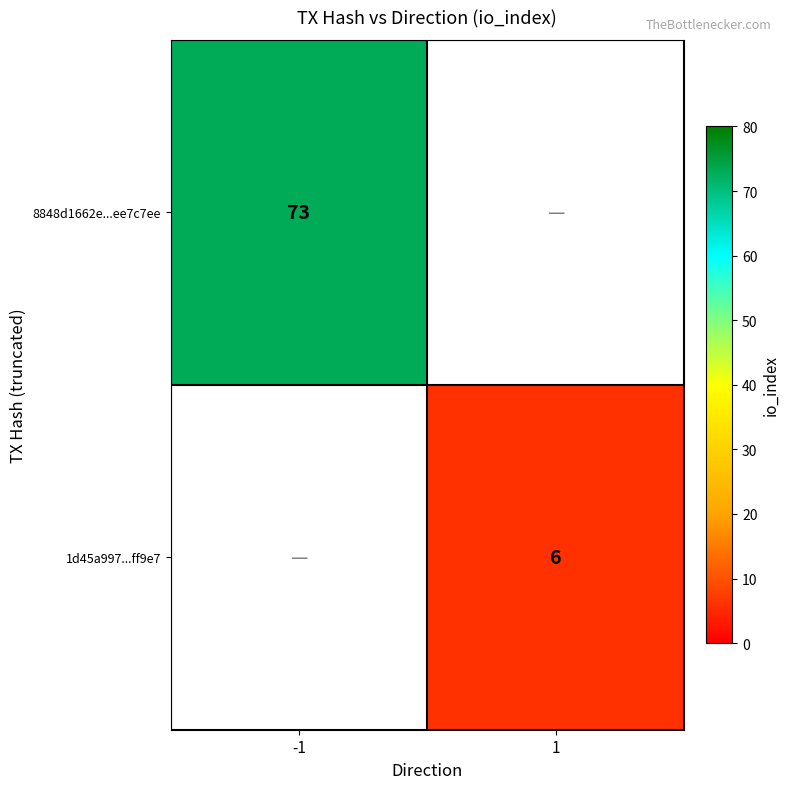

Is it true that 1d45a997...ff9e7 equals 9.1 at 1?

False